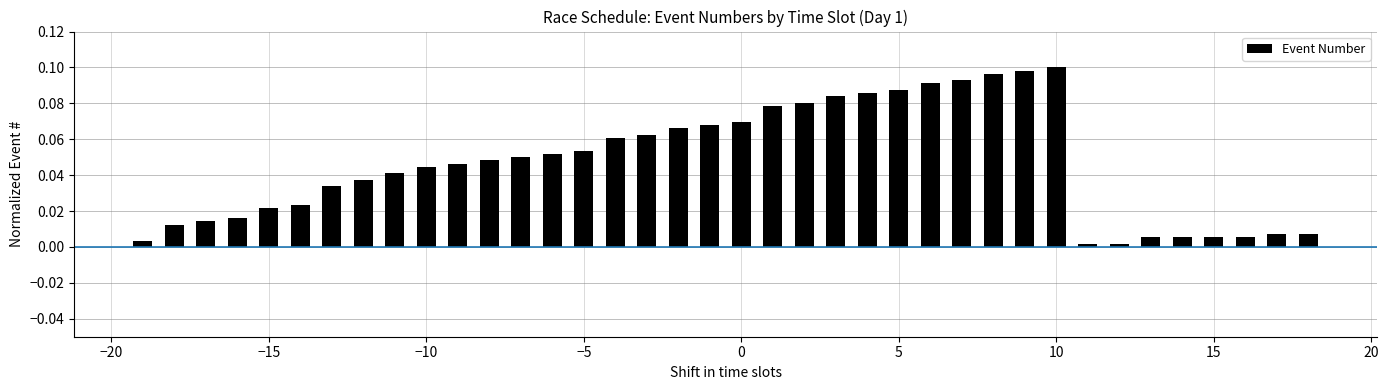

What is the sum of all values?

1.8